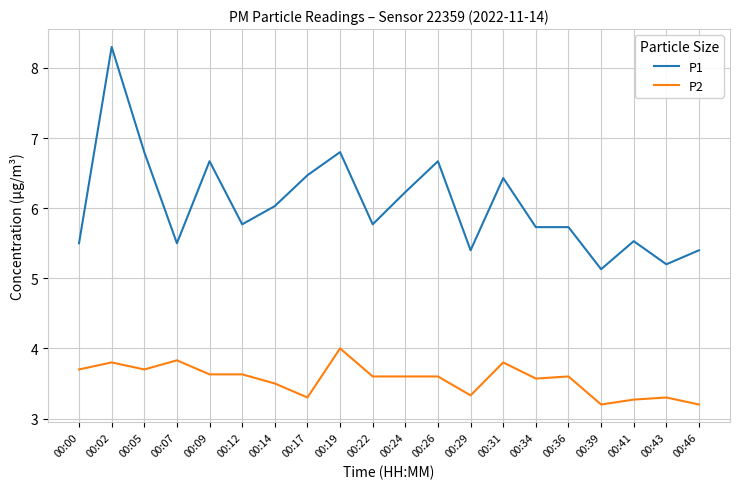

What is the lowest value of the P1 series?

5.1